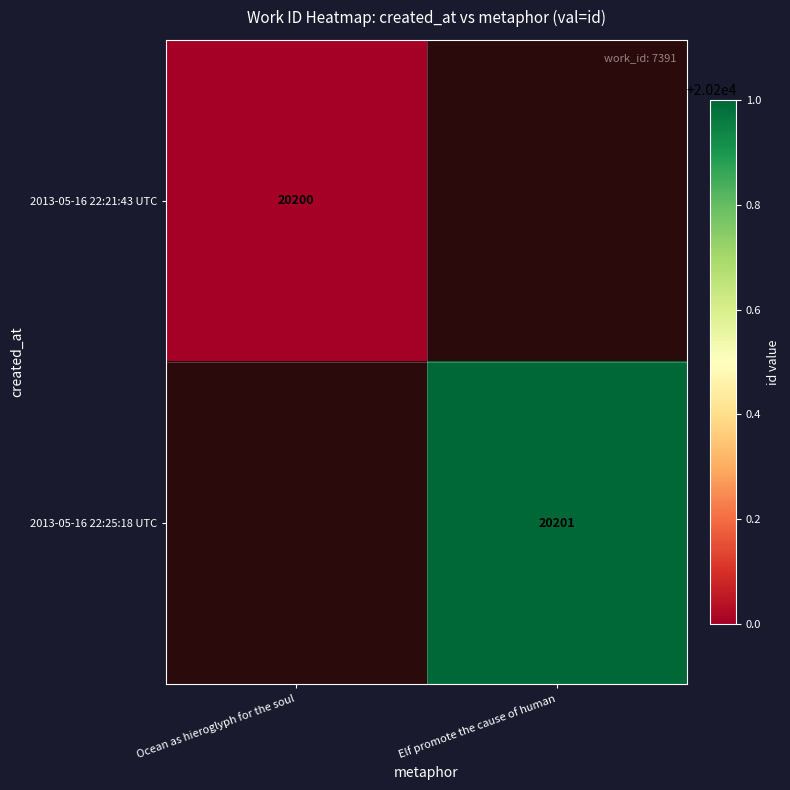

The value of 2013-05-16 22:25:18 UTC at Elf promote the cause of human is 20201. True or false?

True